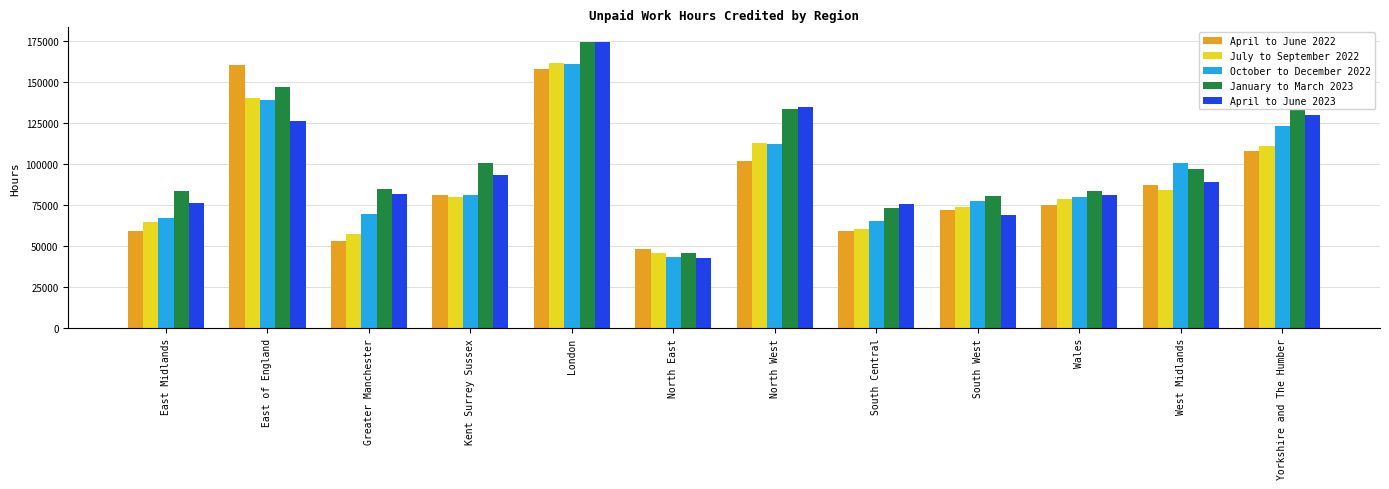

Is it true that April to June 2022 equals 246443 at London?

False